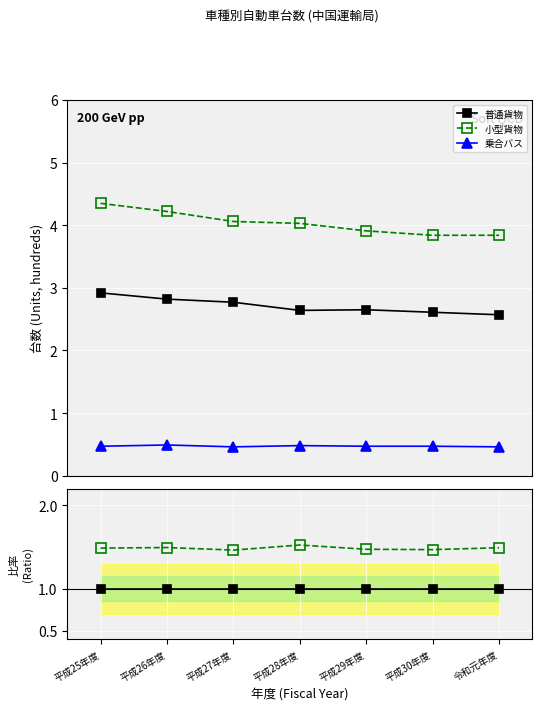

True or false: 普通貨物 (Ordinary Freight) has more than 1 points higher than both neighbors.

False